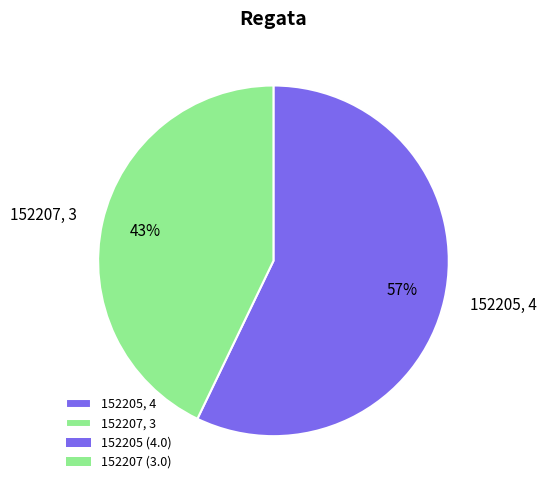

To the nearest percent, what is the combined percentage of 152207 and 152205?

100%